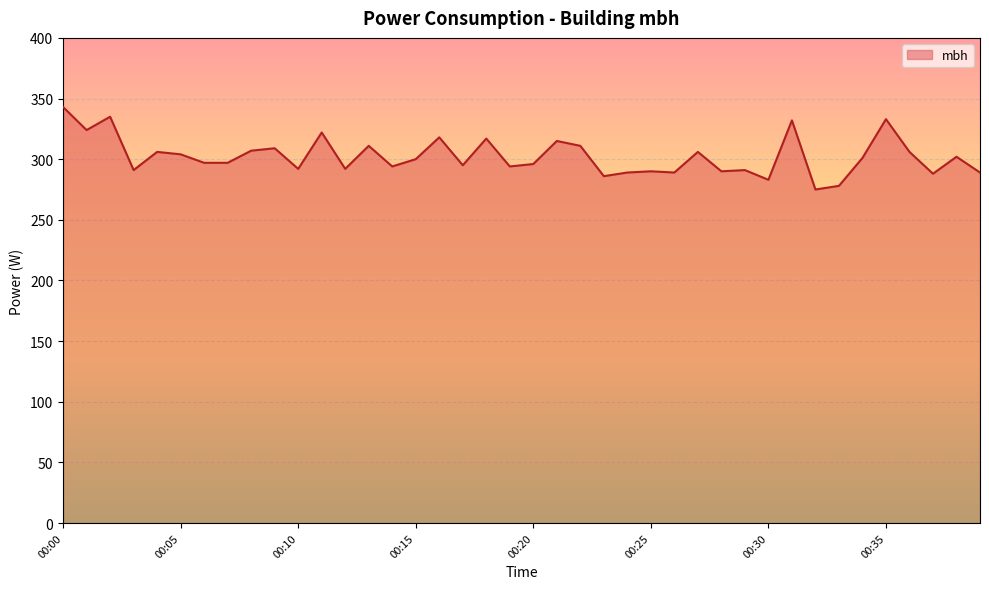

What is the difference between the maximum and minimum values?

68